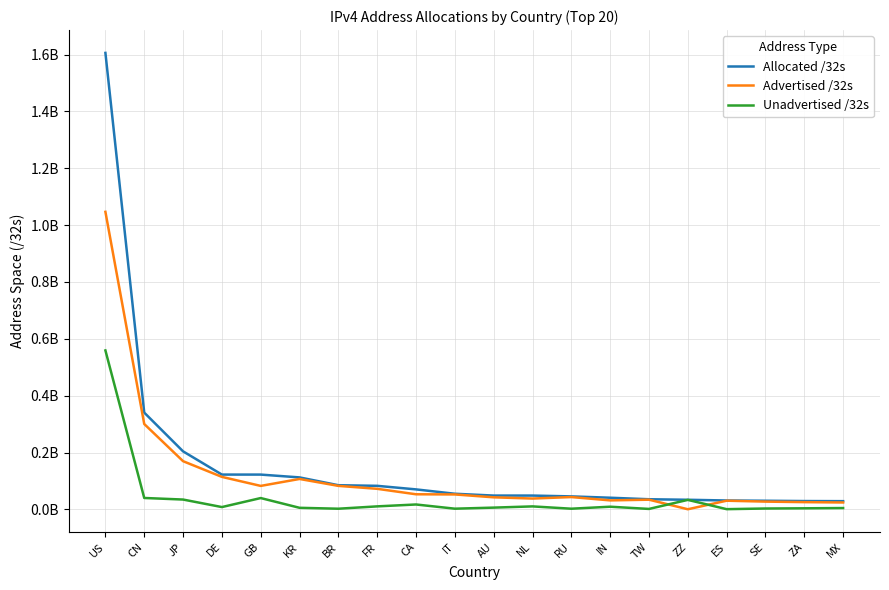

Which series has the largest total across all categories?

Allocated /32s